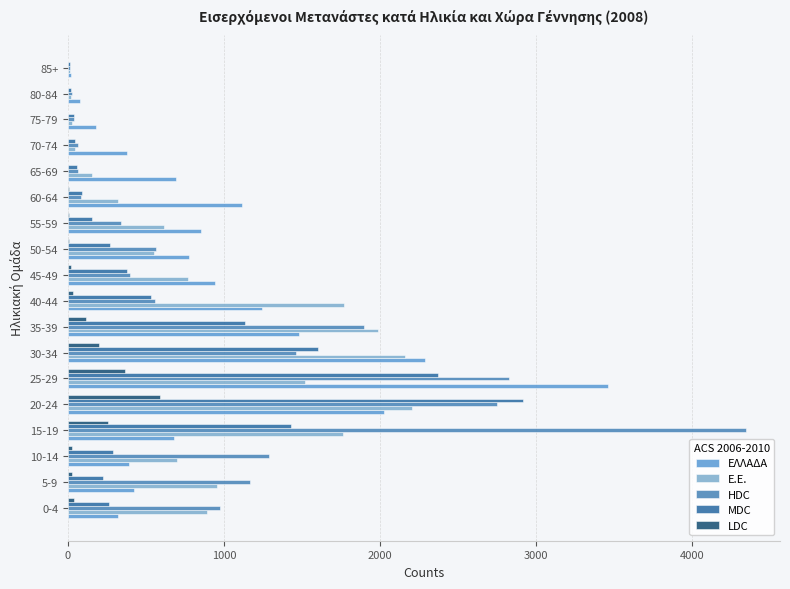

What is the value of the LDC bar at the 7th from the left?

197